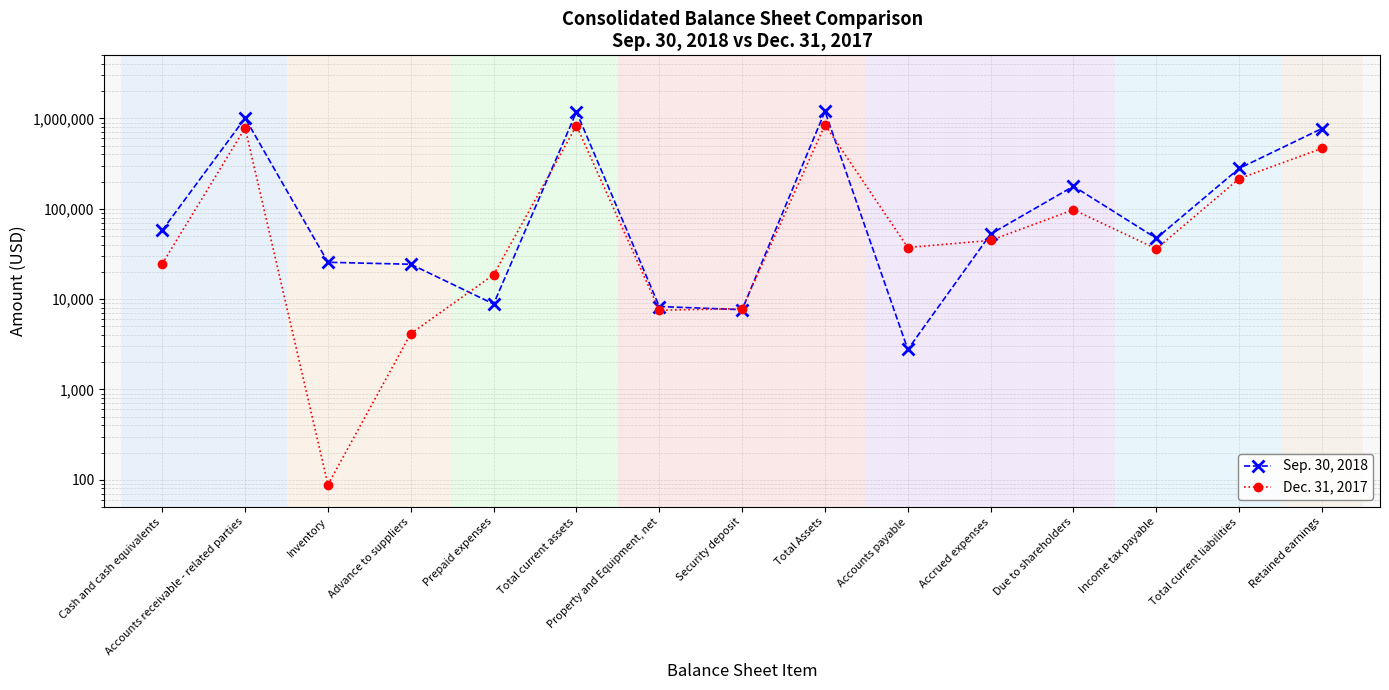

What is the label of the 2nd point from the right?

Total current liabilities